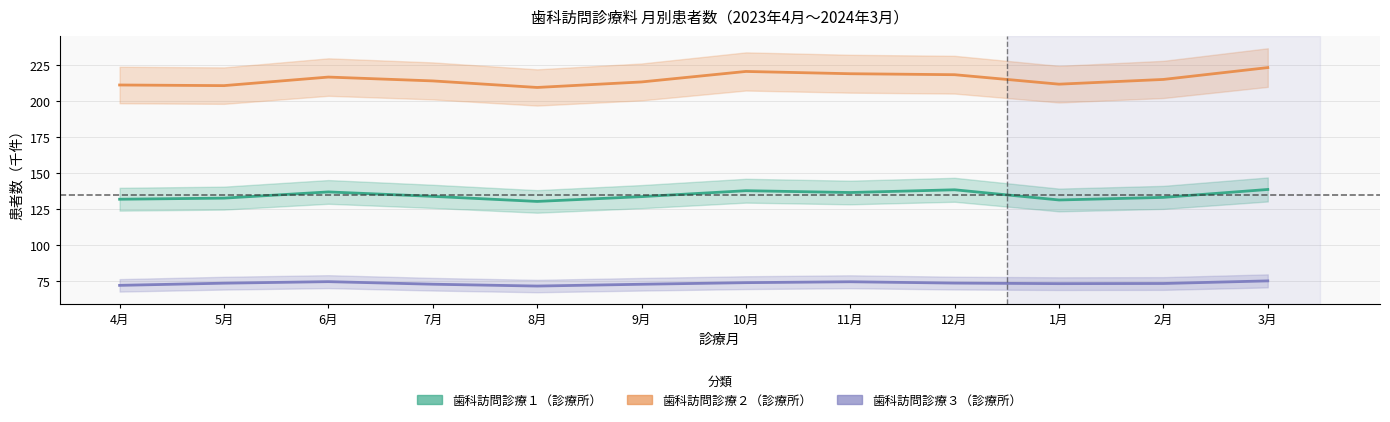

List the labels in order of 歯科訪問診療２（診療所） value, largest first.

3月, 10月, 11月, 12月, 6月, 2月, 7月, 9月, 1月, 4月, 5月, 8月